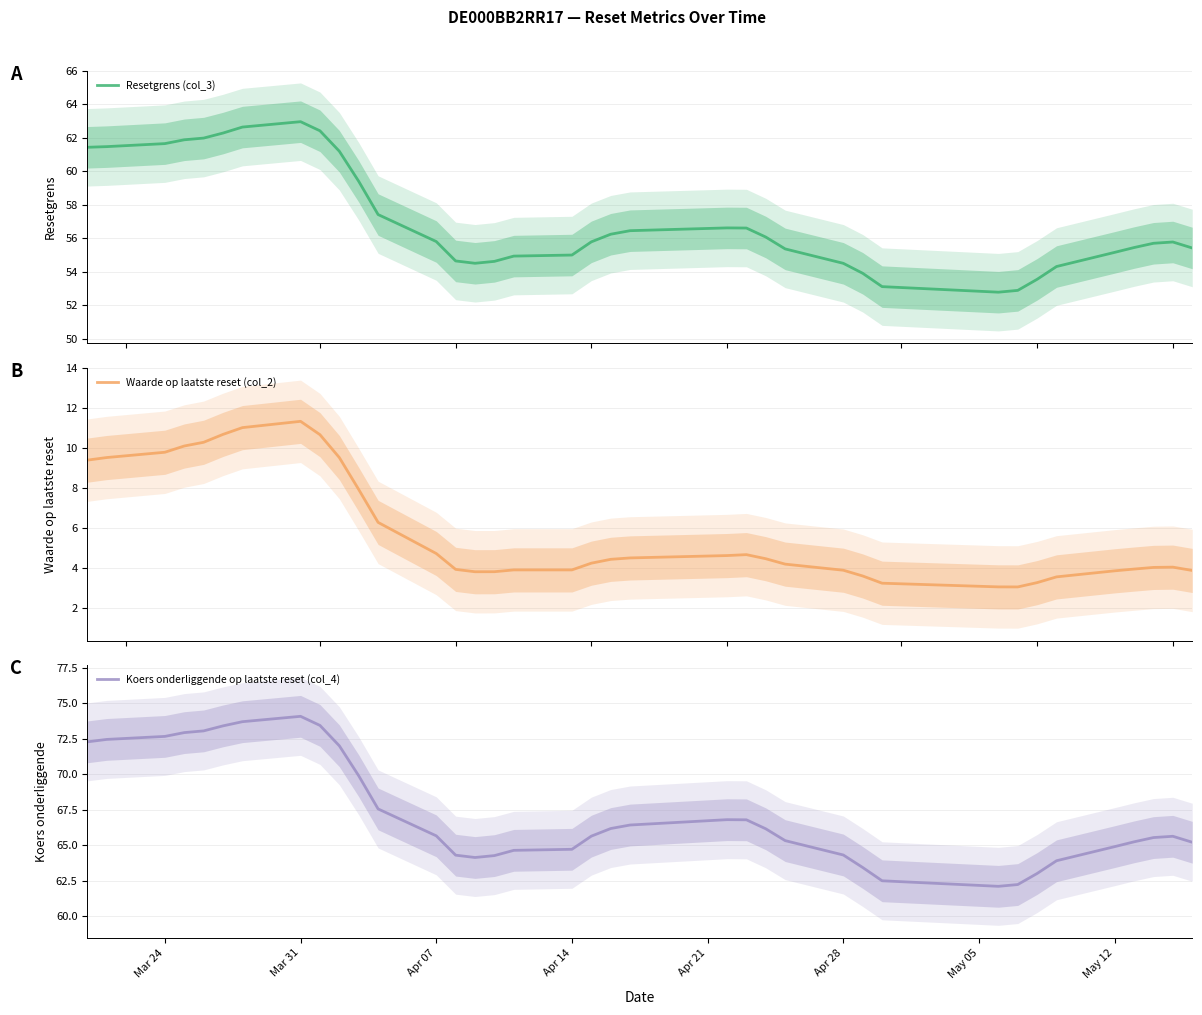

What are all the series names shown in the legend?

Resetgrens (col_3), Waarde op laatste reset (col_2), Koers onderliggende op laatste reset (col_4)